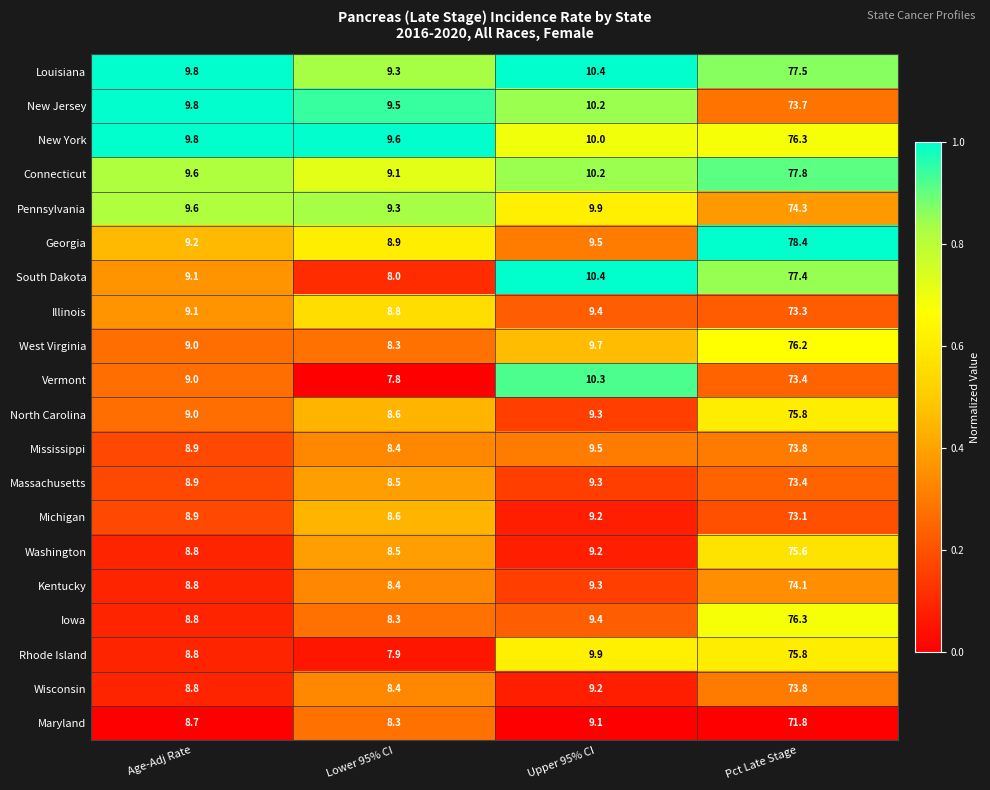

At which category is the sum across all series the highest?

Pct Late Stage